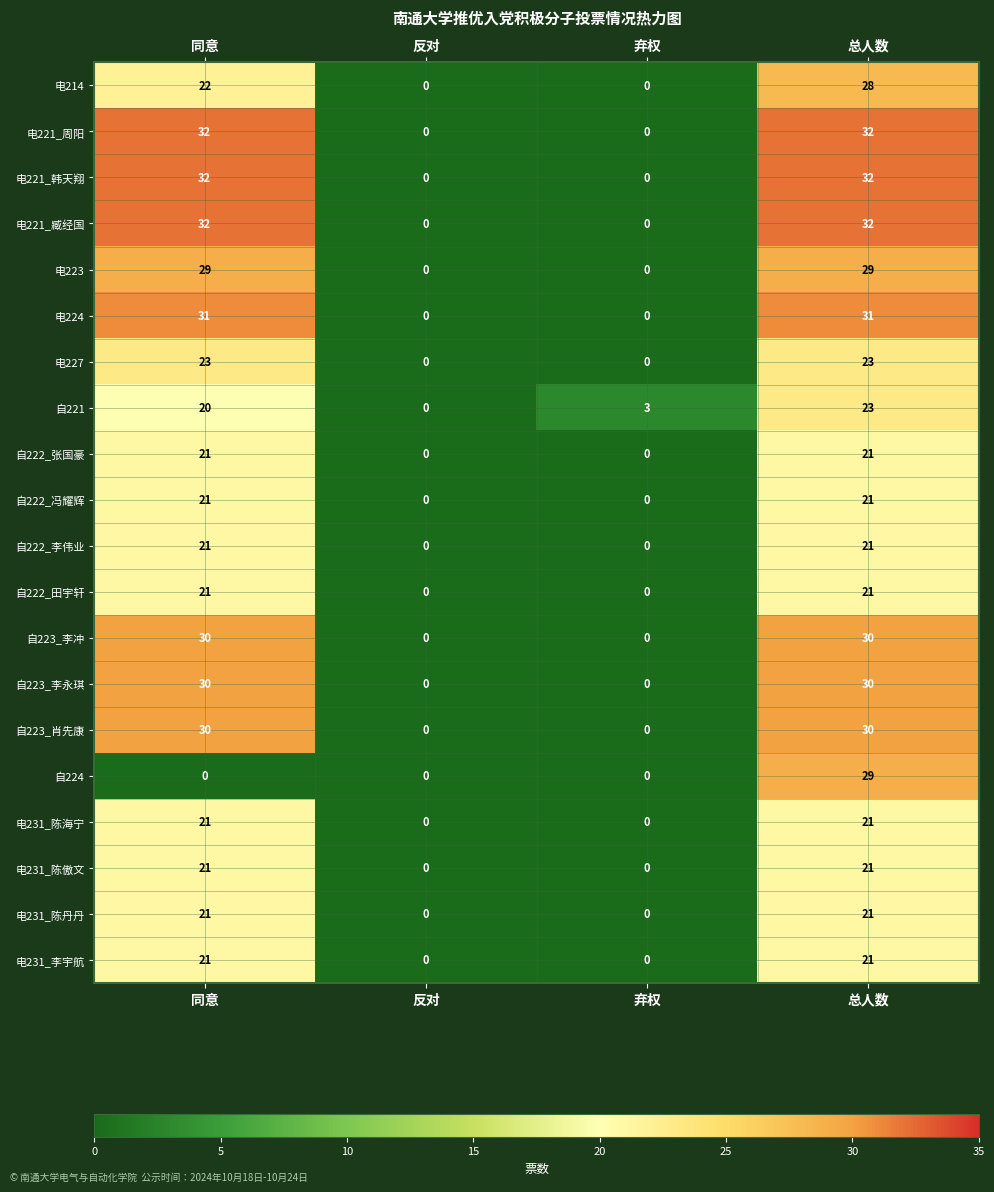

Is it true that 电223 equals -10 at 弃权?

False